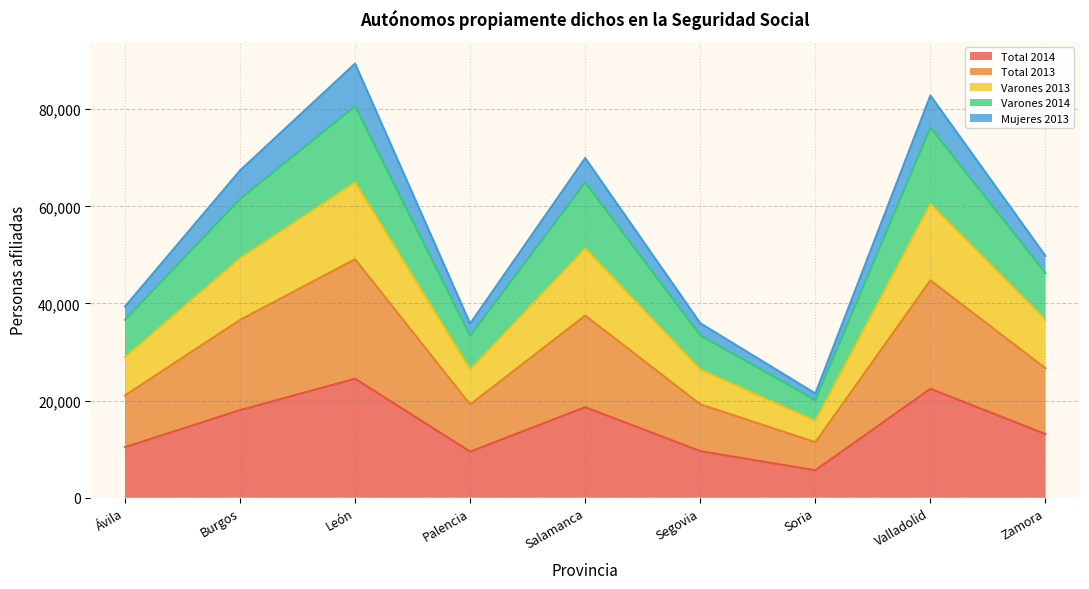

True or false: Total 2013 has more than 2 points higher than both neighbors.

True